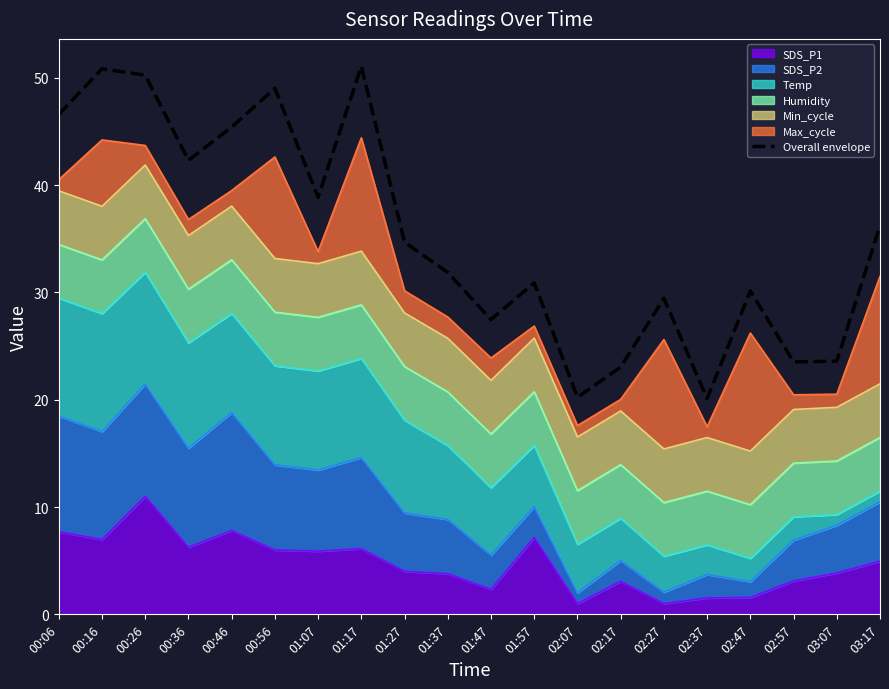

How many lines are shown in the chart?

1